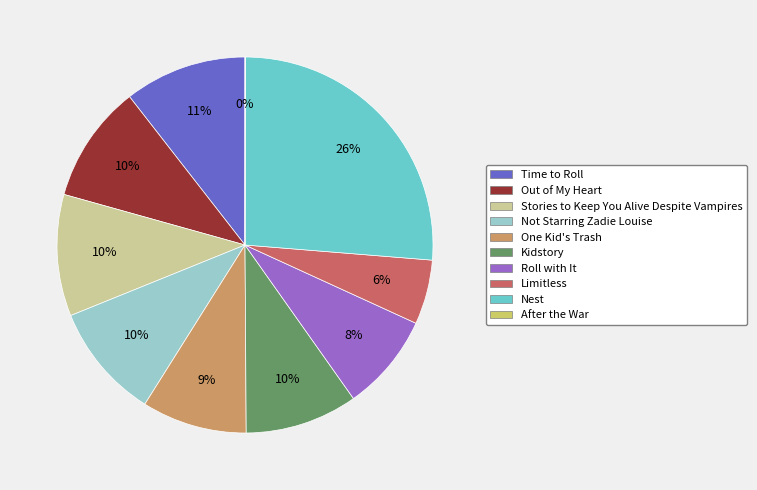

Rank the categories by value from highest to lowest.

Nest, Time to Roll, Stories to Keep You Alive Despite Vampires, Out of My Heart, Not Starring Zadie Louise, Kidstory, One Kid's Trash, Roll with It, Limitless, After the War